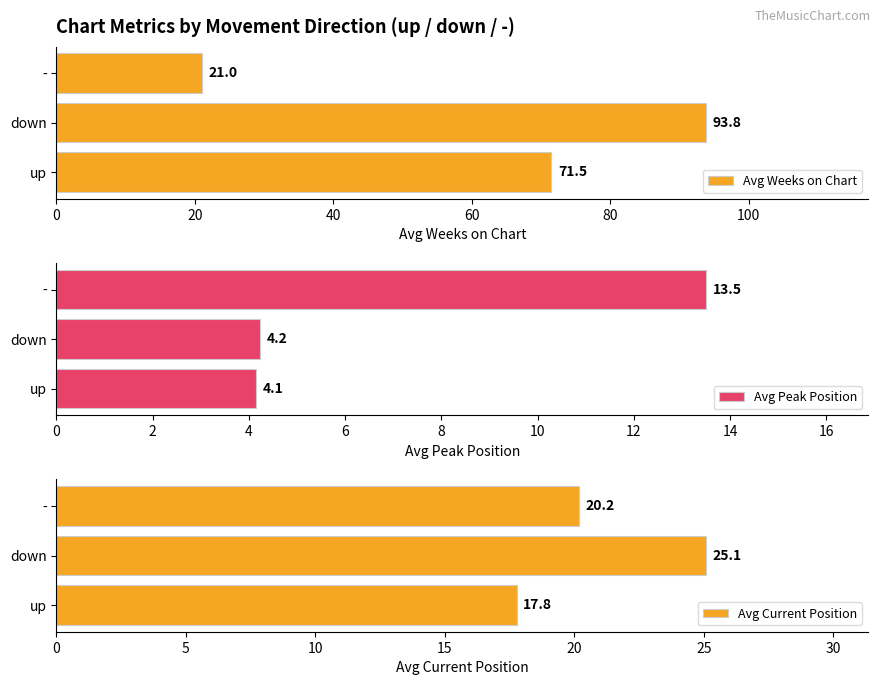

How many data points in Avg Weeks on Chart are above 71?

2